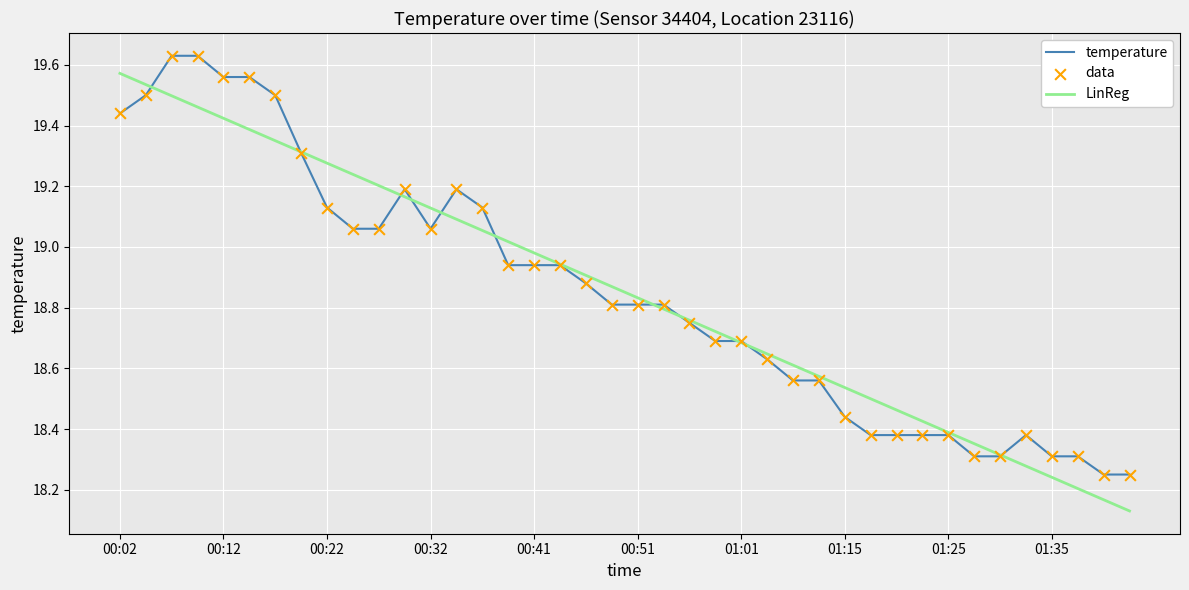

How many lines are shown in the chart?

2